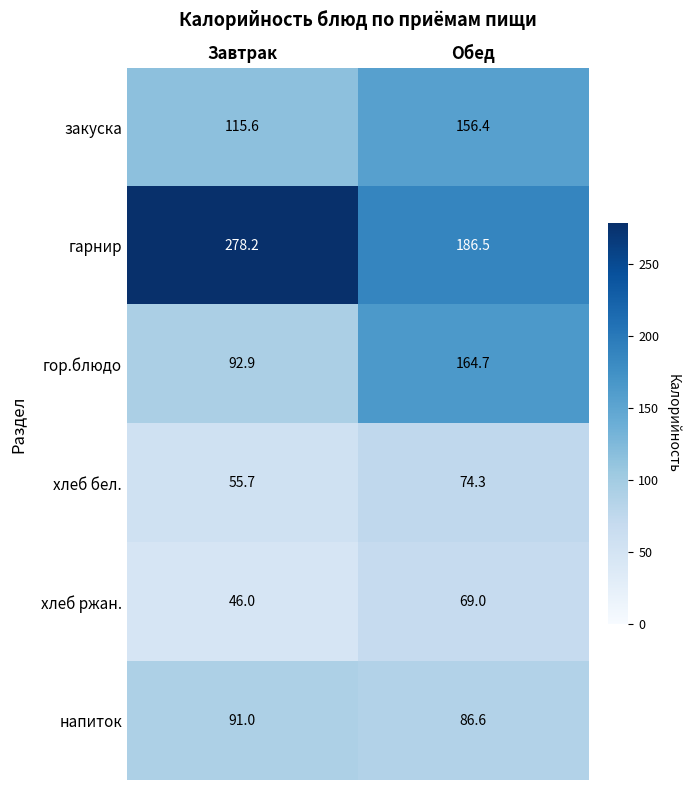

At which label is гор.блюдо closest to 128?

Завтрак